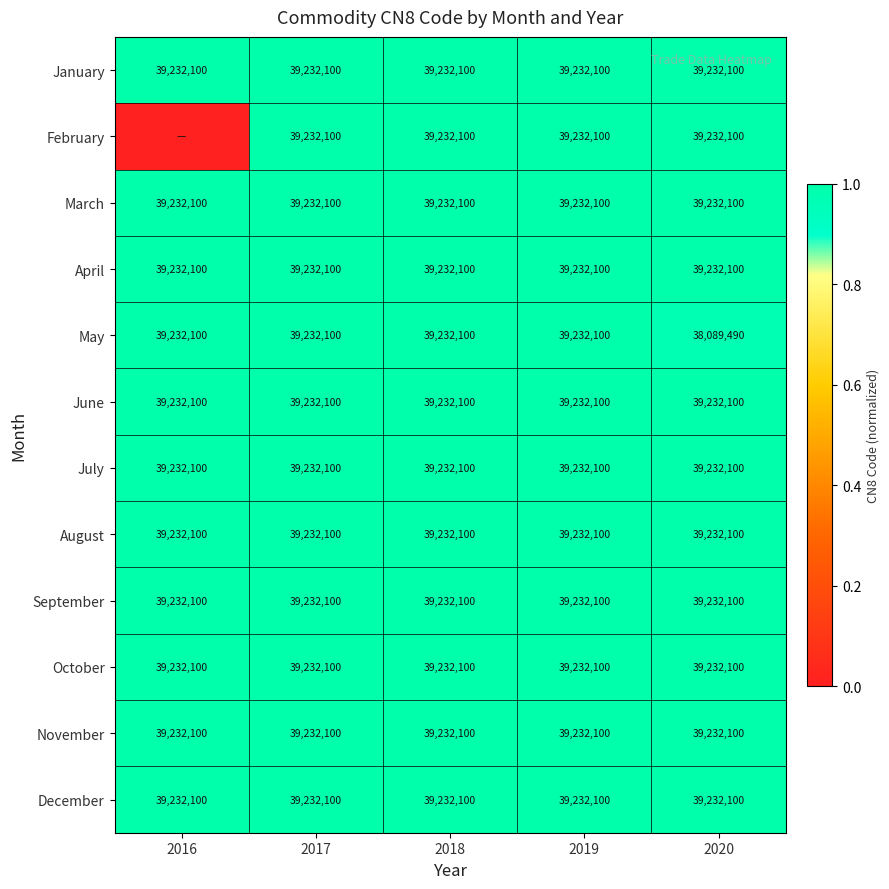

Count the number of data series in this chart.

12